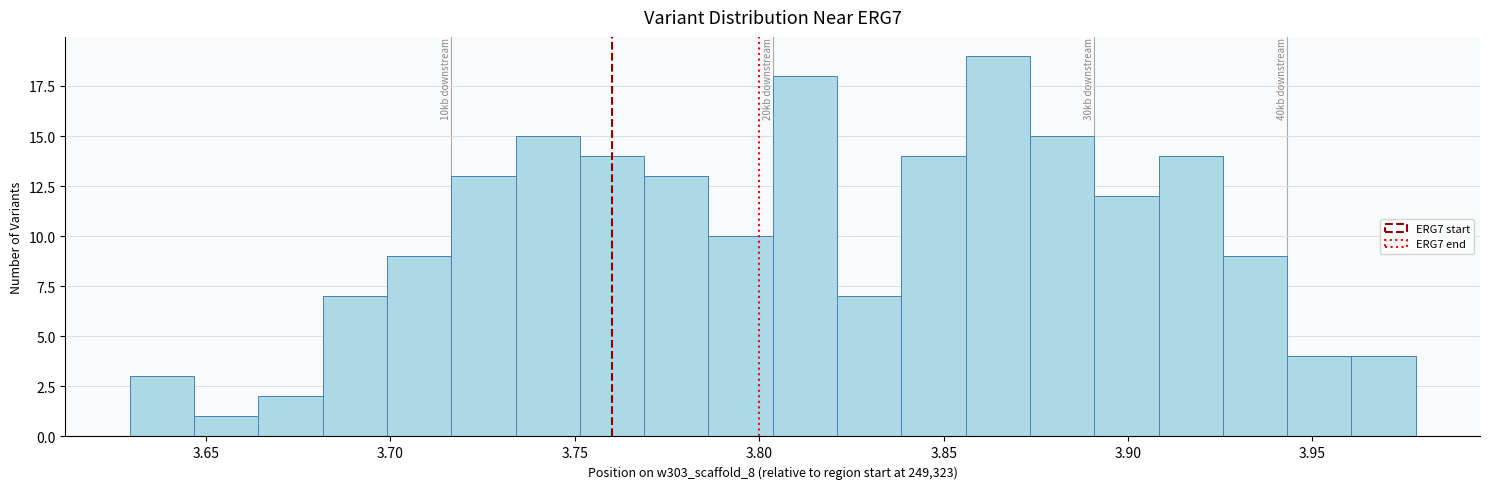

Around what value on the x-axis is the tallest bar? Give the approximate position of its centre, as read against the axis.

3.865